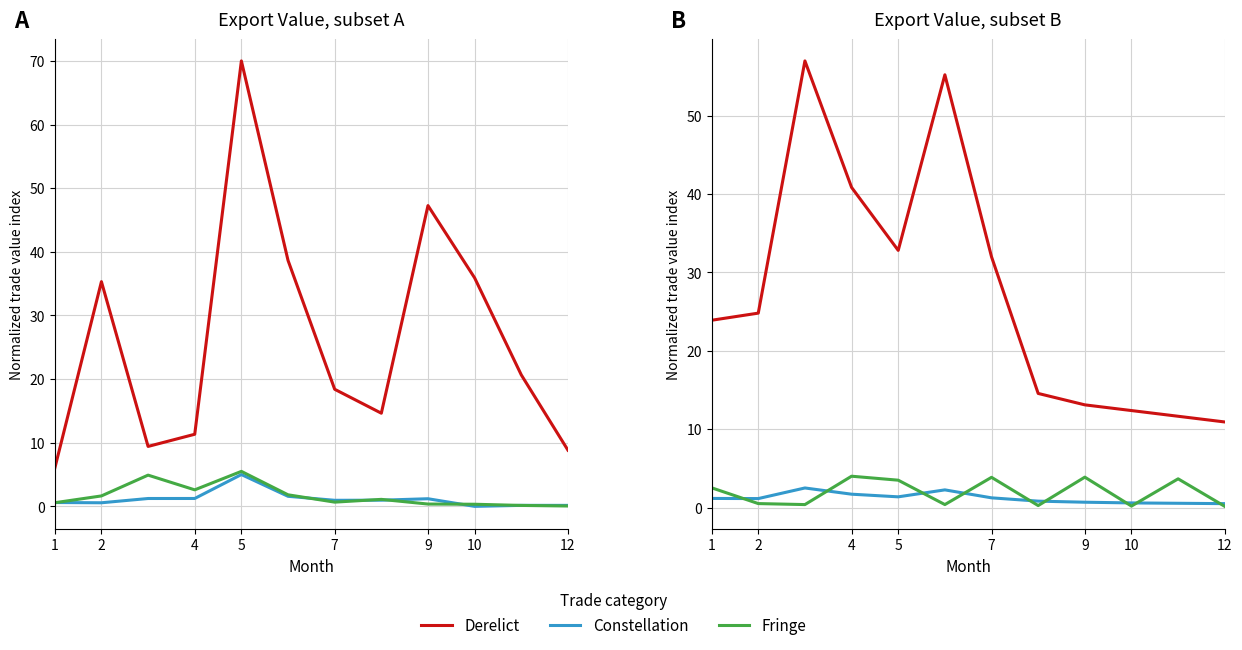

Where does the Fringe series first go above 2?

1